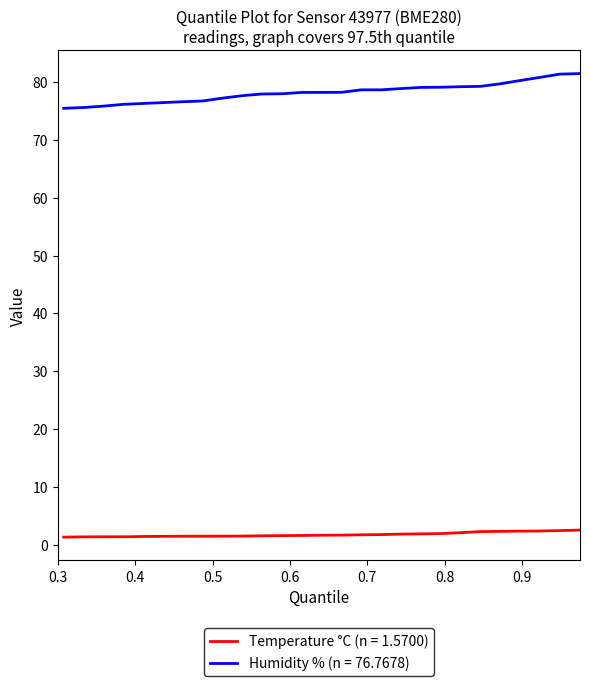

True or false: Temperature °C (n = 1.5700) and Humidity % (n = 76.7678) cross at least once.

False